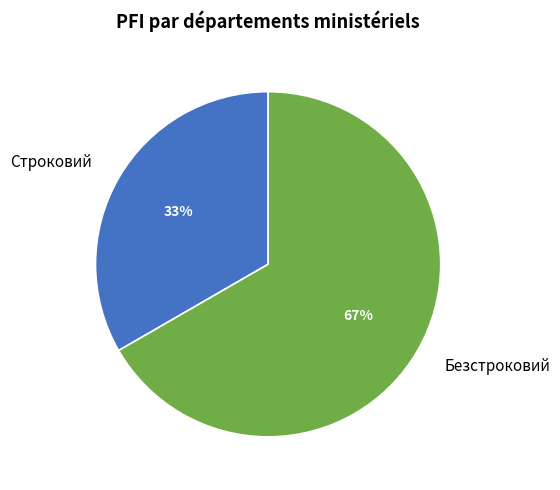

To the nearest percent, what portion does Безстроковий represent?

67%